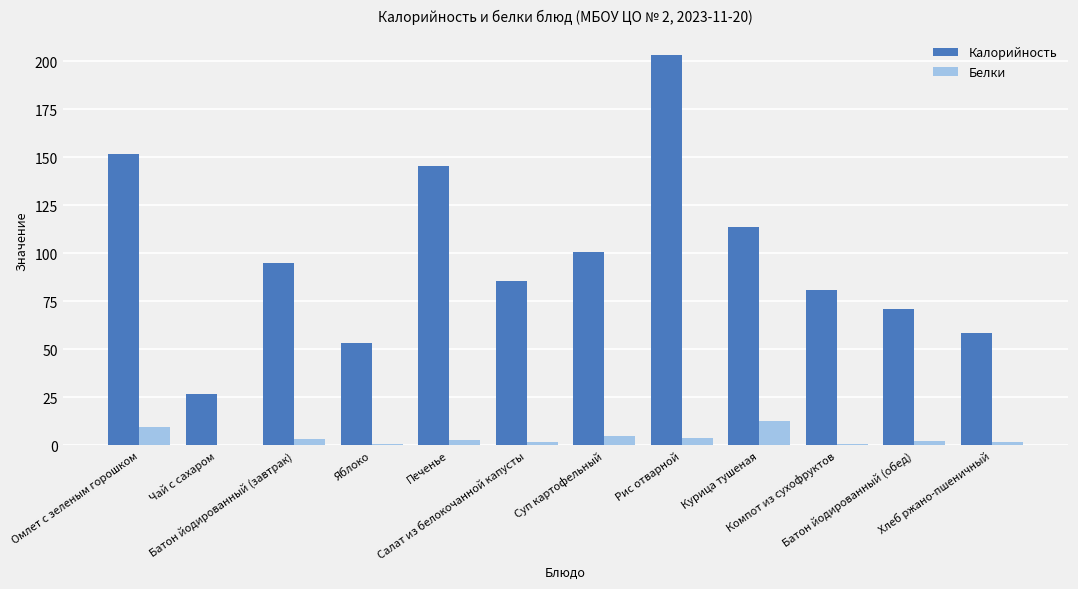

How many groups of bars are there?

12